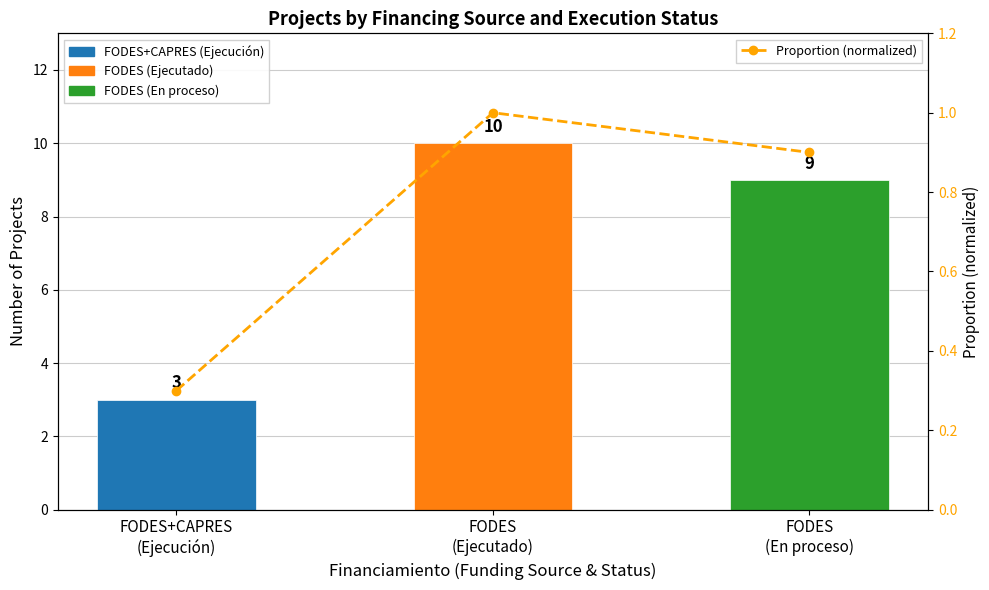

True or false: Count of Projects has a value of 12.5 at FODES
(En proceso).

False